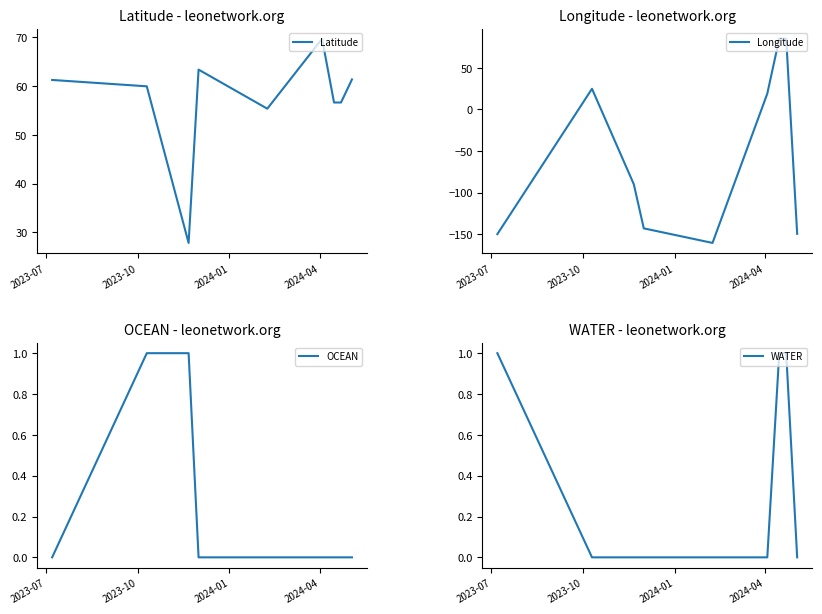

True or false: OCEAN has a value of 0.4 at 2023-10.

False